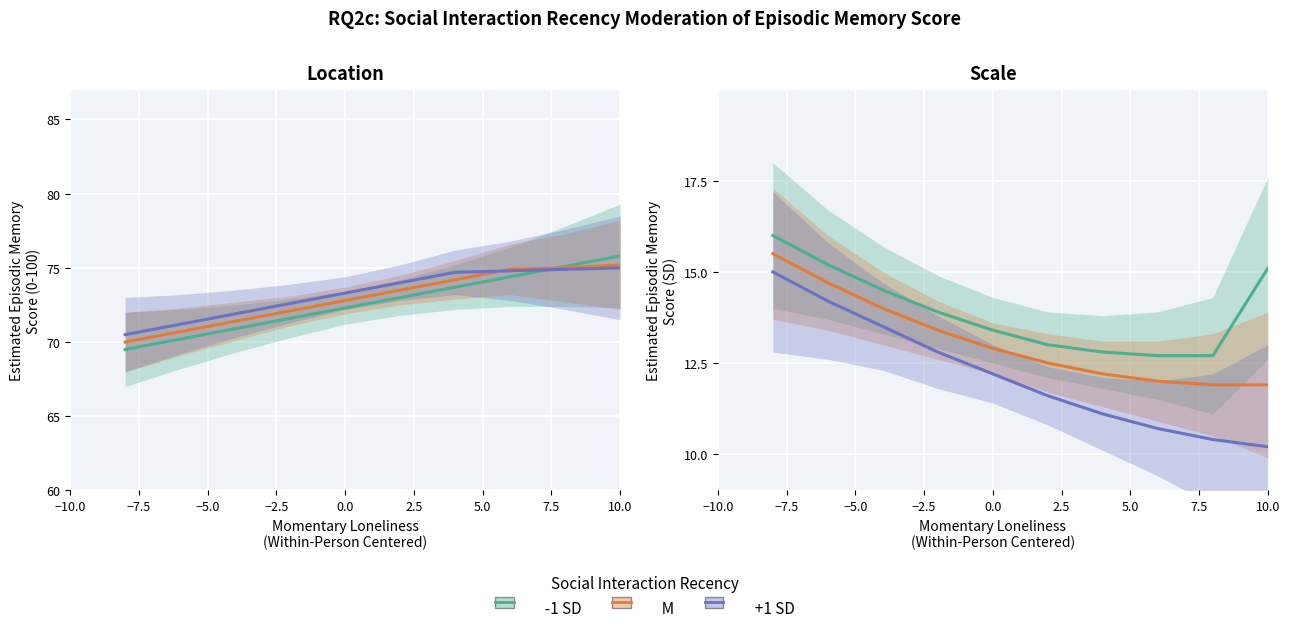

What is the difference between the highest and lowest values at 7.5?

2.0